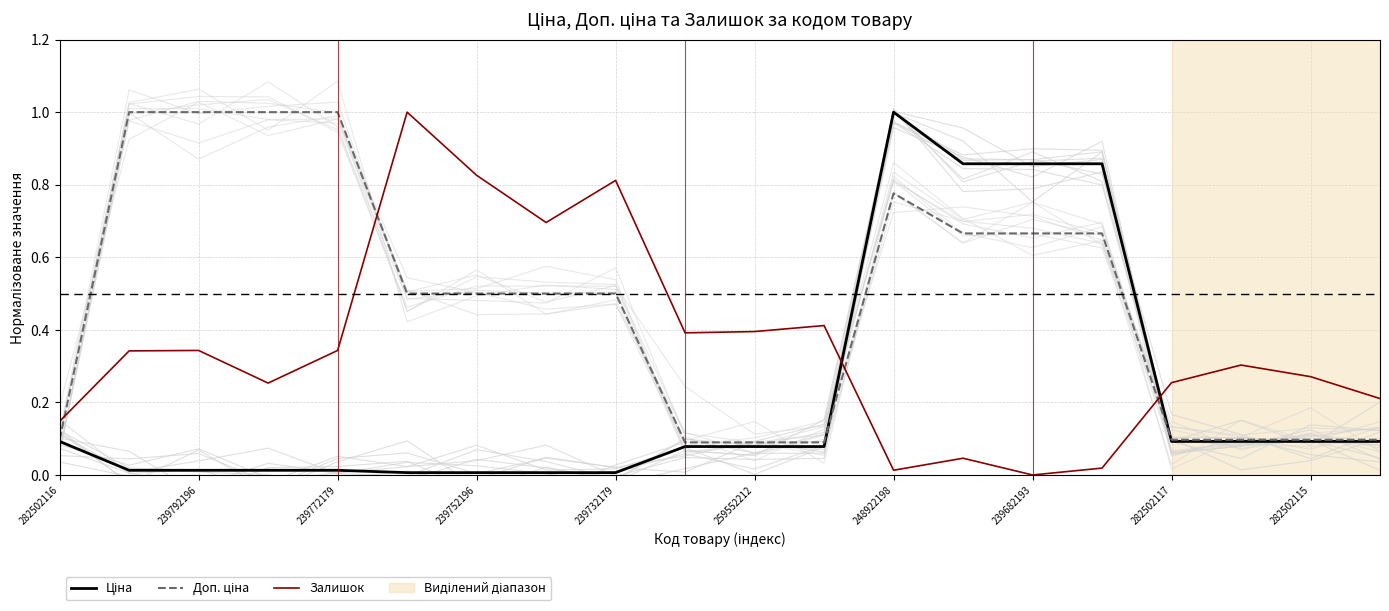

Rank the series at 239732179 from lowest to highest value.

Ціна, Доп. ціна, Залишок